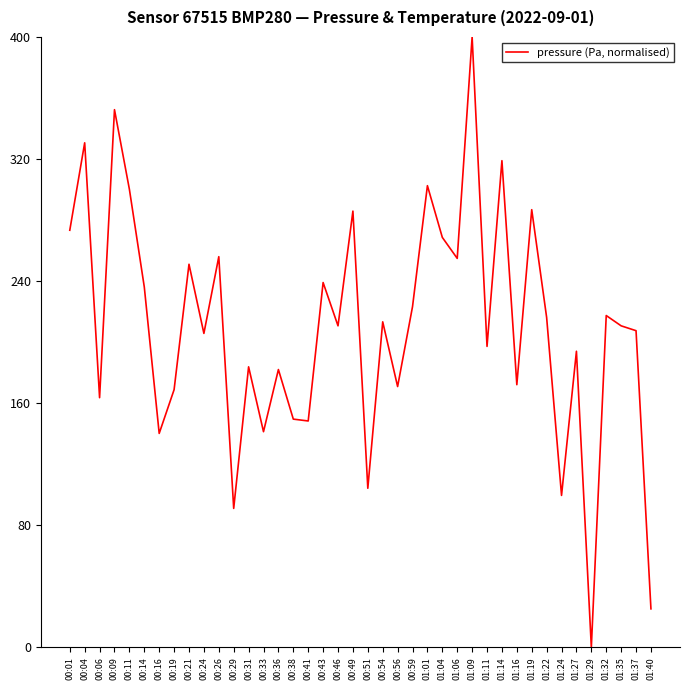

What is the difference between the values at 01:29 and 01:22?

216.2